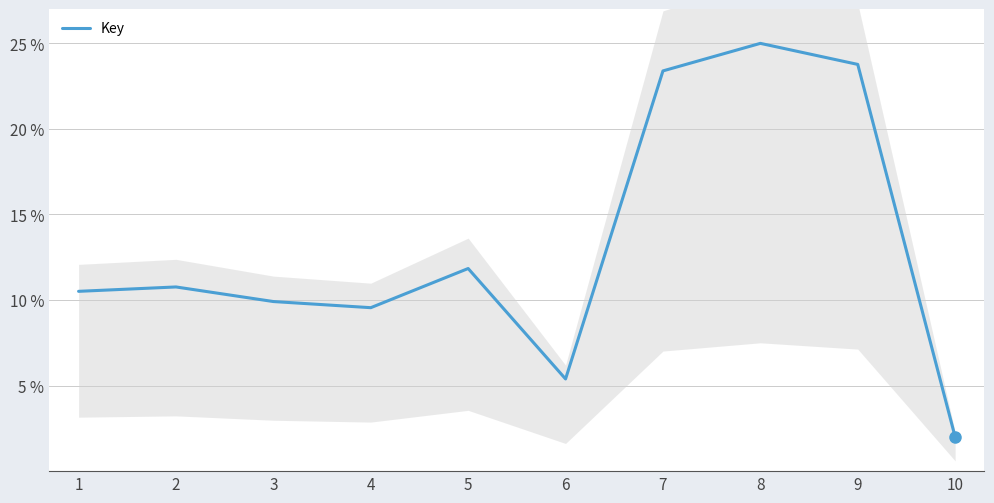

What is the greatest value displayed?

25.0